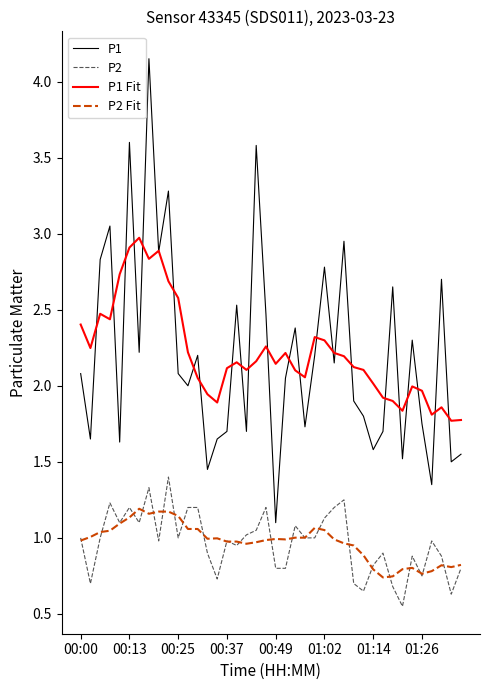

List the series in order of their peak value, lowest first.

P2 Fit, P2, P1 Fit, P1